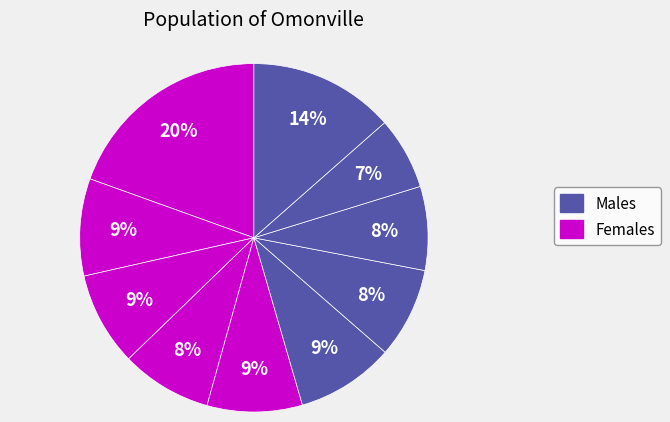

Count the number of slices in the pie.

10